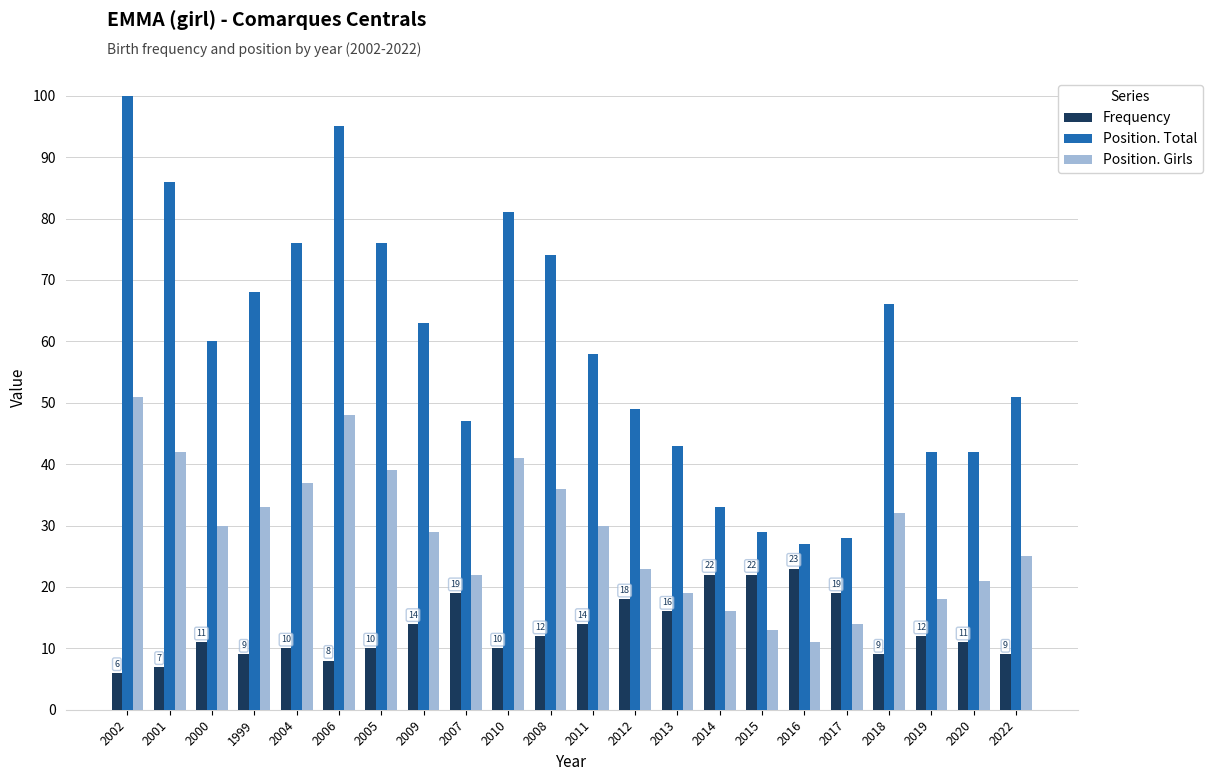

What is the label of the 4th bar from the left?

1999